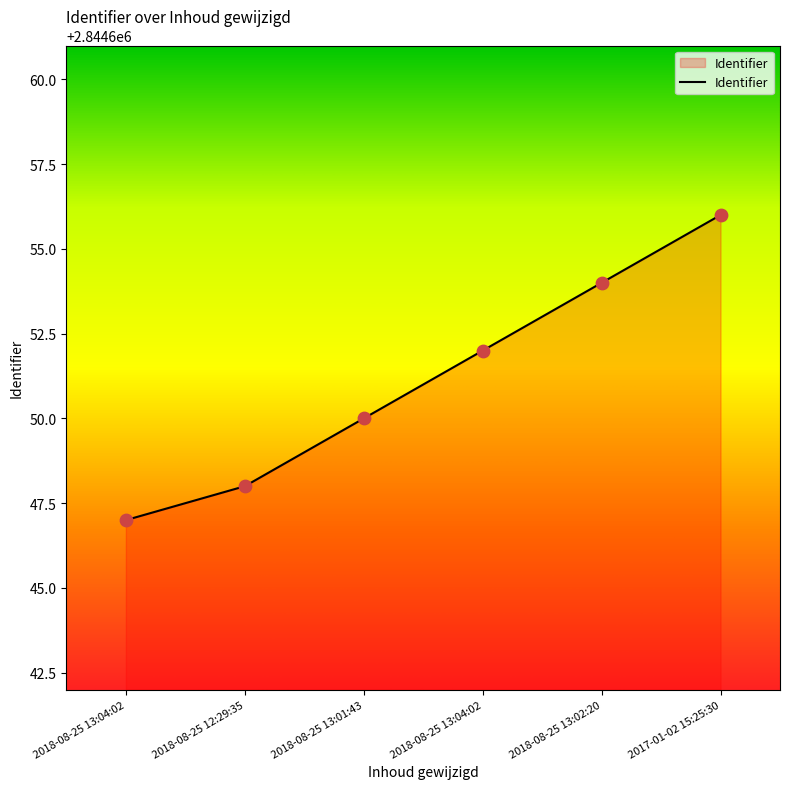

Does the chart have visible grid lines?

No